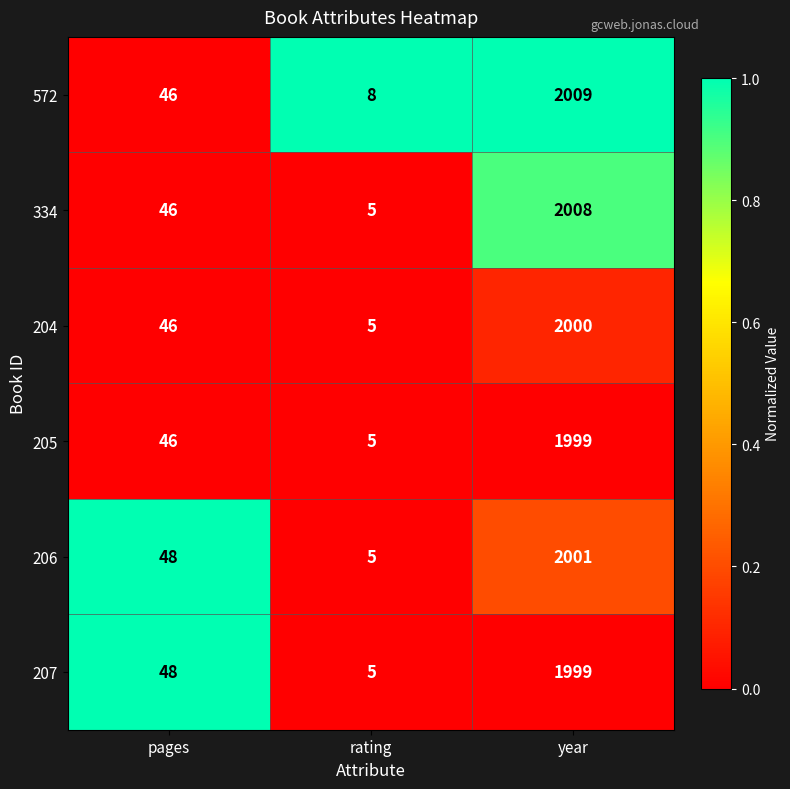

Which label corresponds to the smallest value in the chart?

rating